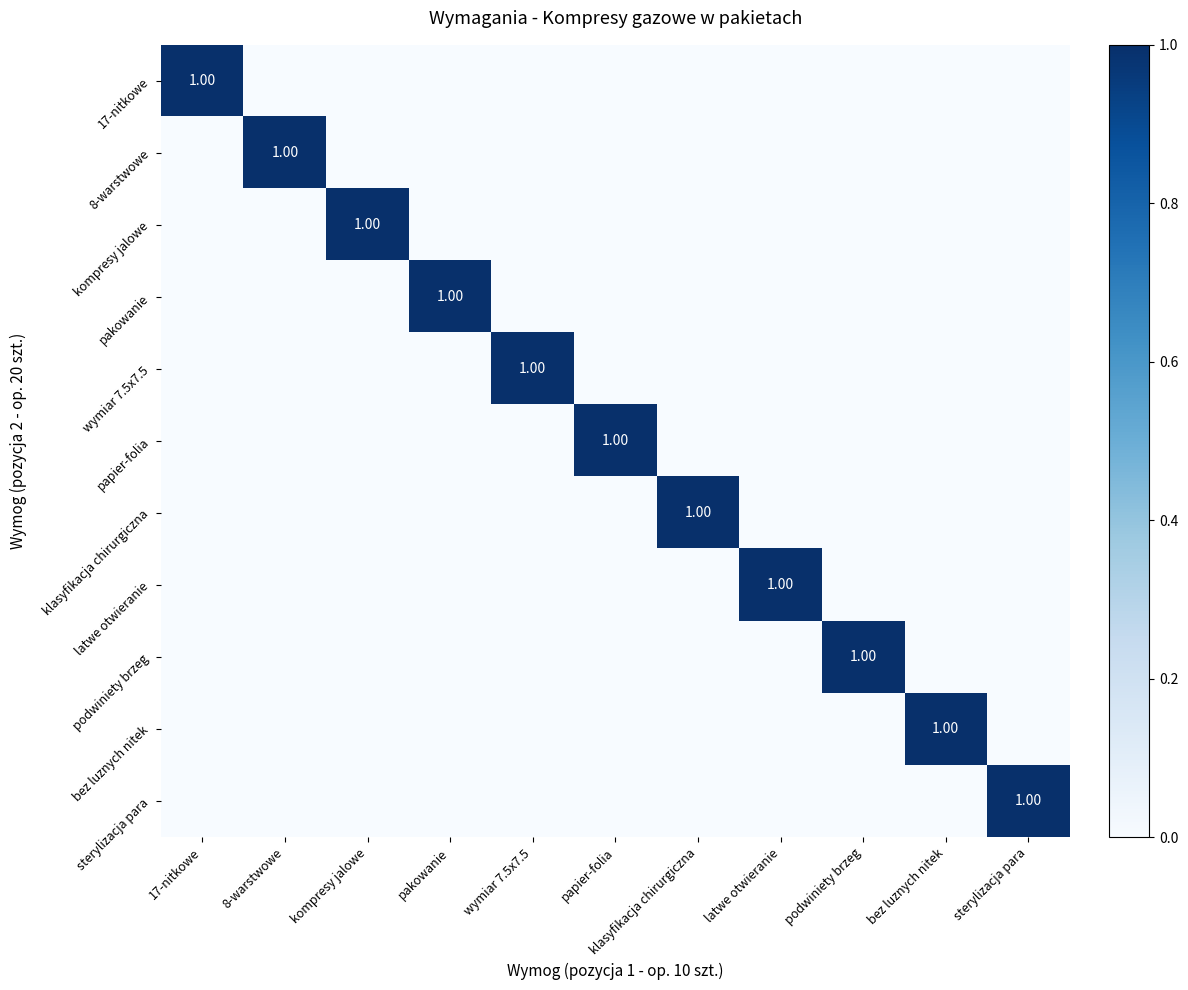

At which label is klasyfikacja chirurgiczna closest to 0?

17-nitkowe